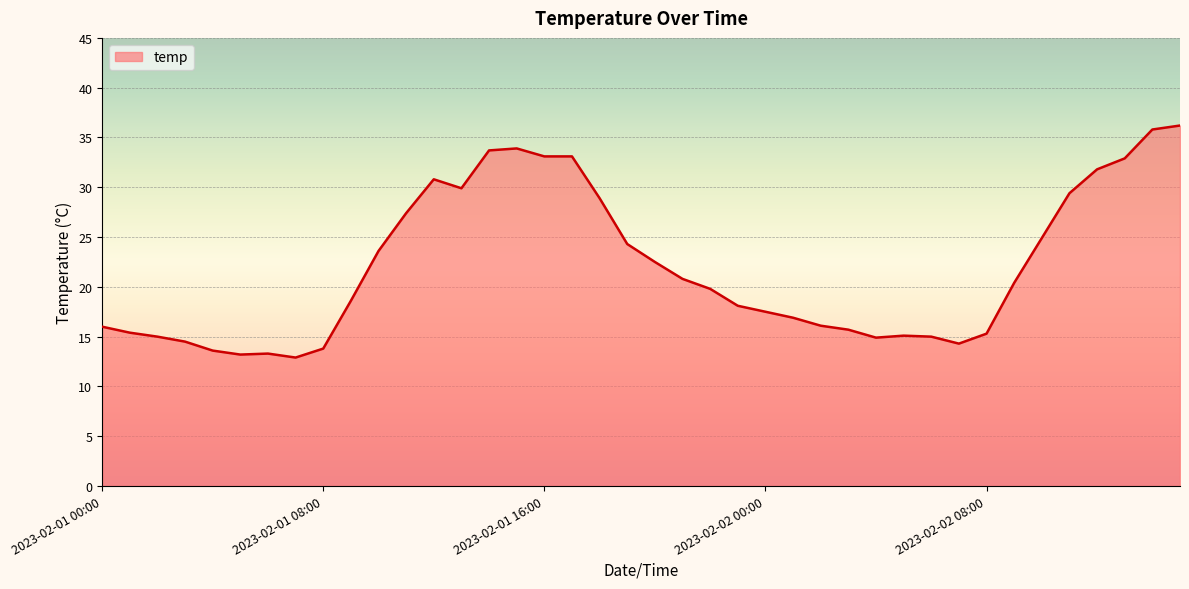

What is the minimum value shown in the chart?

12.9